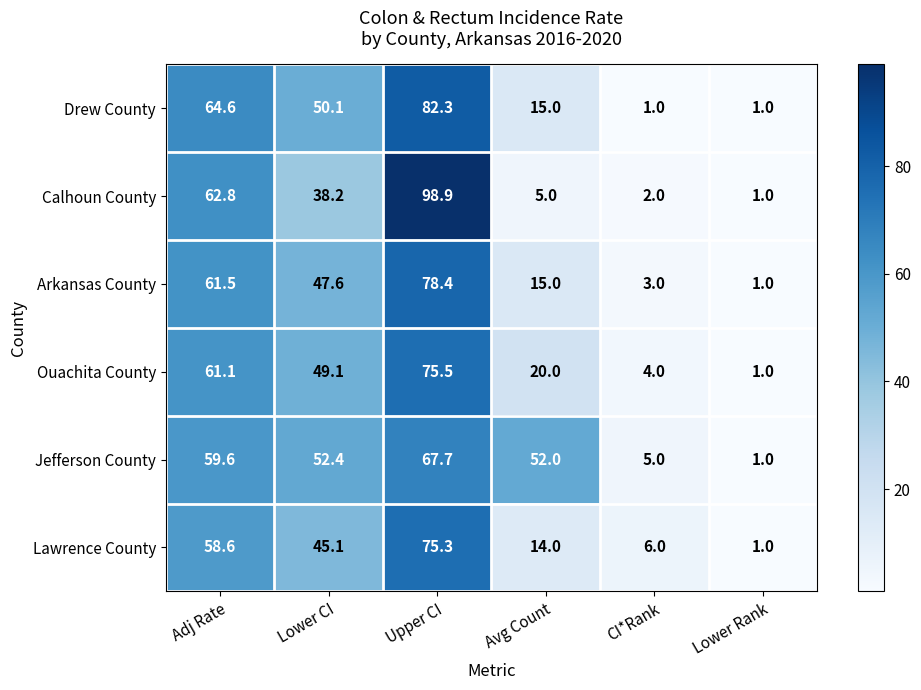

List the labels in order of Arkansas County value, smallest first.

Lower Rank, CI*Rank, Avg Count, Lower CI, Adj Rate, Upper CI